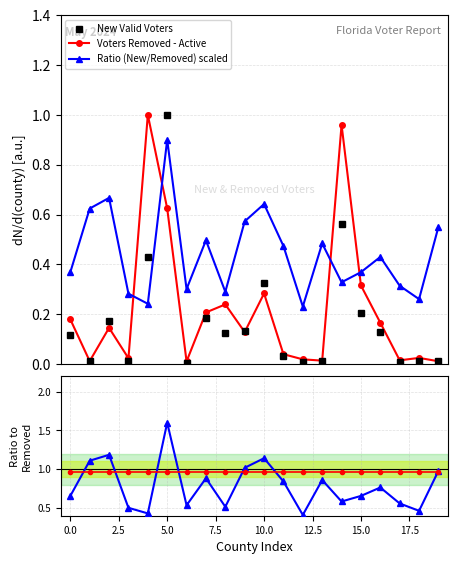

Does the chart display data point markers on the line(s)?

Yes